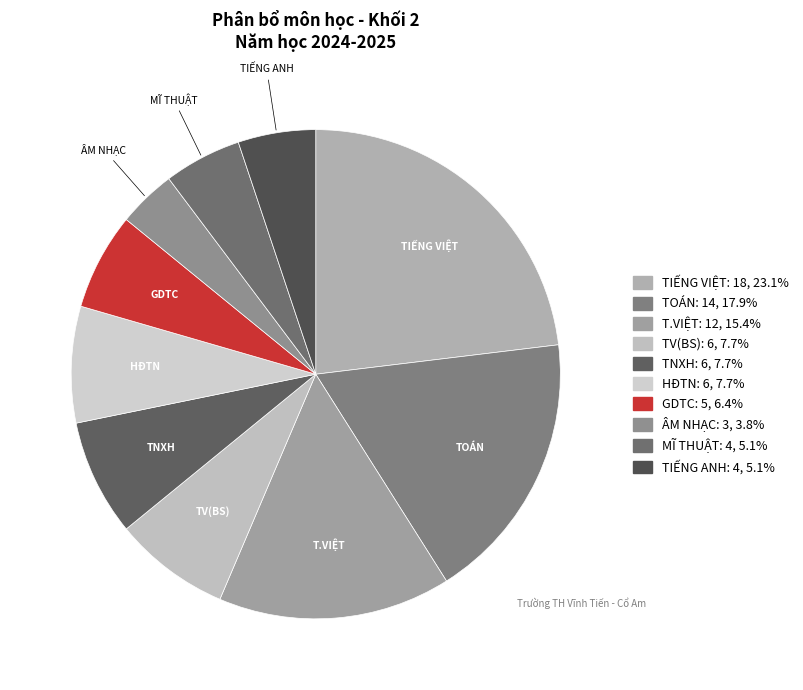

Is the sum of TV(BS) and ÂM NHẠC greater than half?

No